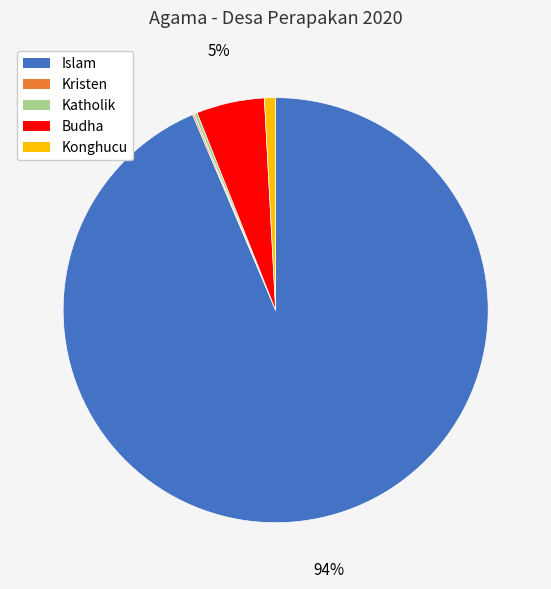

Does Konghucu represent more than half of the total?

No